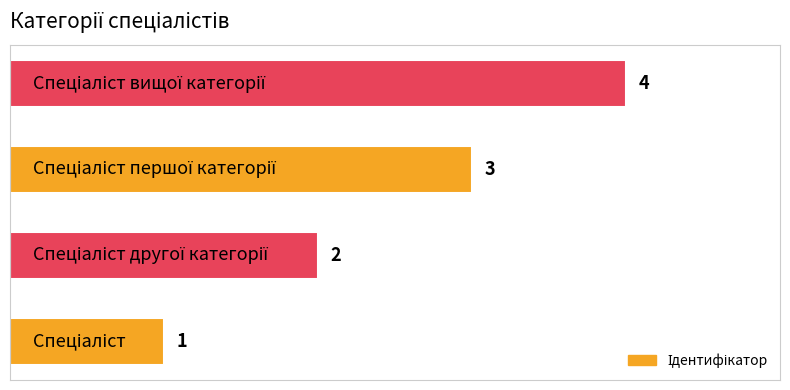

What is the maximum value shown in the chart?

4